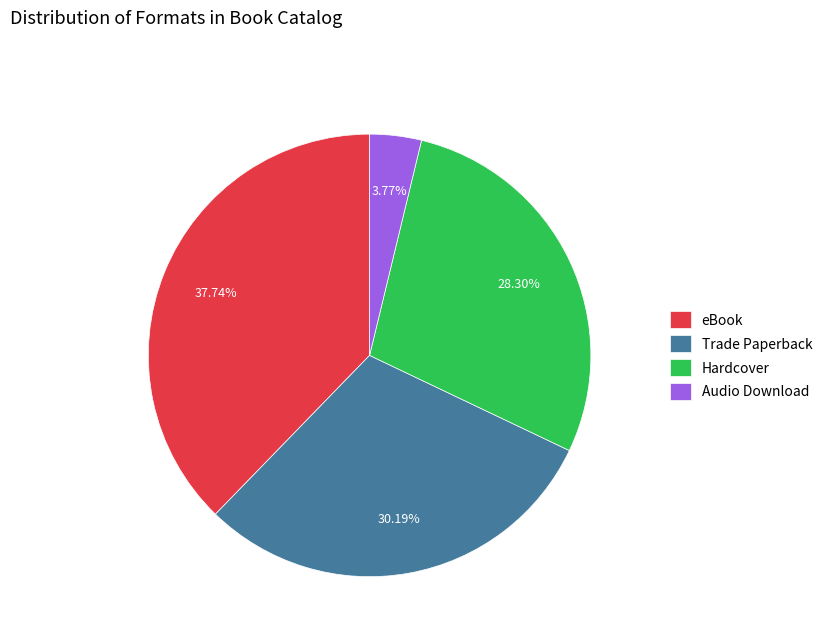

What is the largest slice in the pie chart?

eBook